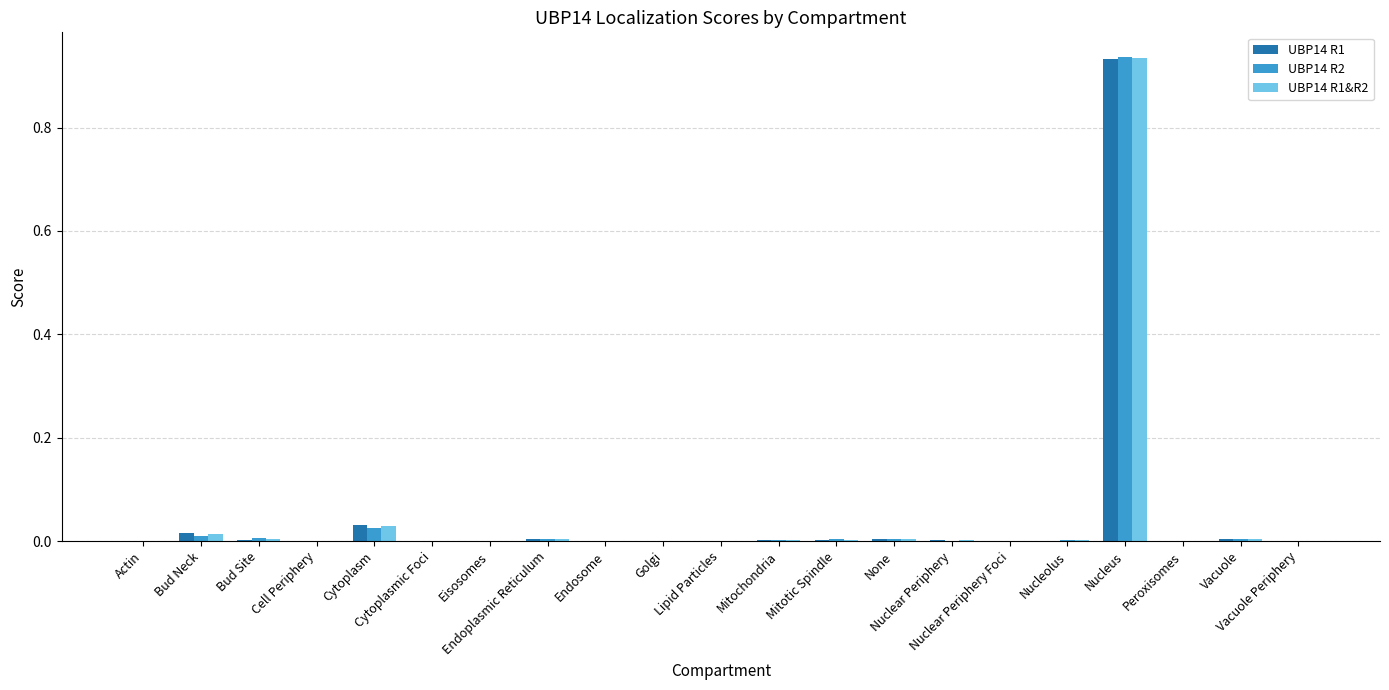

What is the sum of all UBP14 R1 values?

1.0